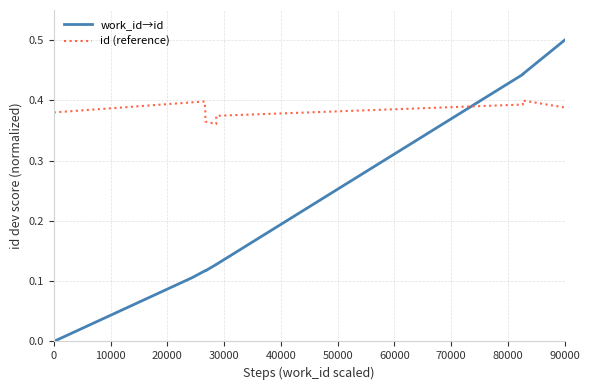

Which series ends up on top after the final intersection of id (reference) and work_id→id?

work_id→id